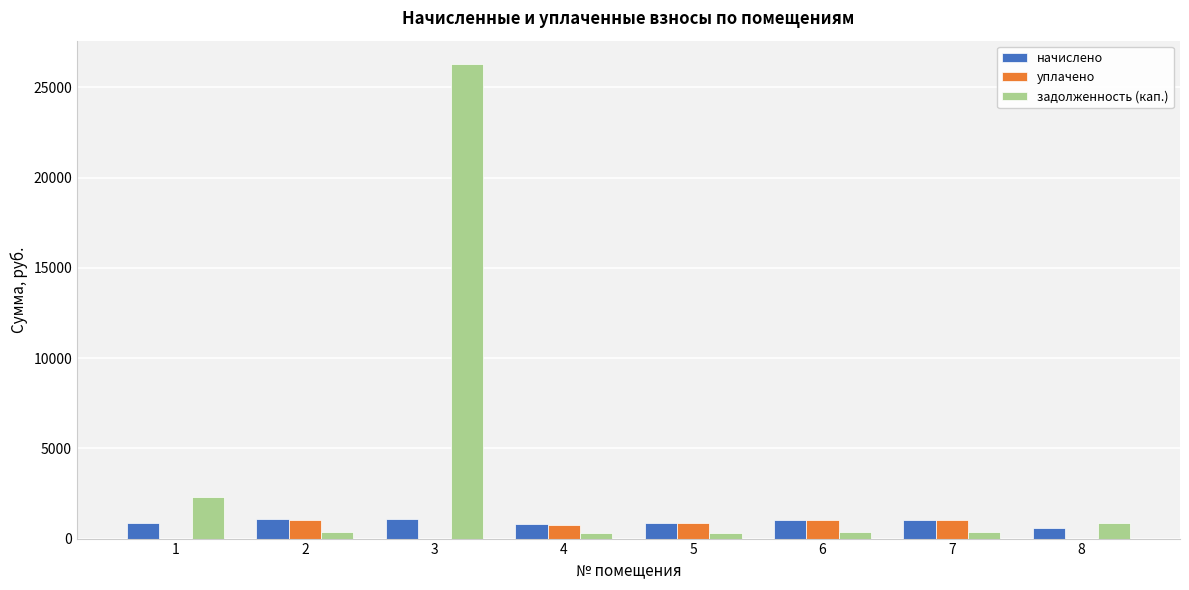

Where does the уплачено series first go above 843?

2